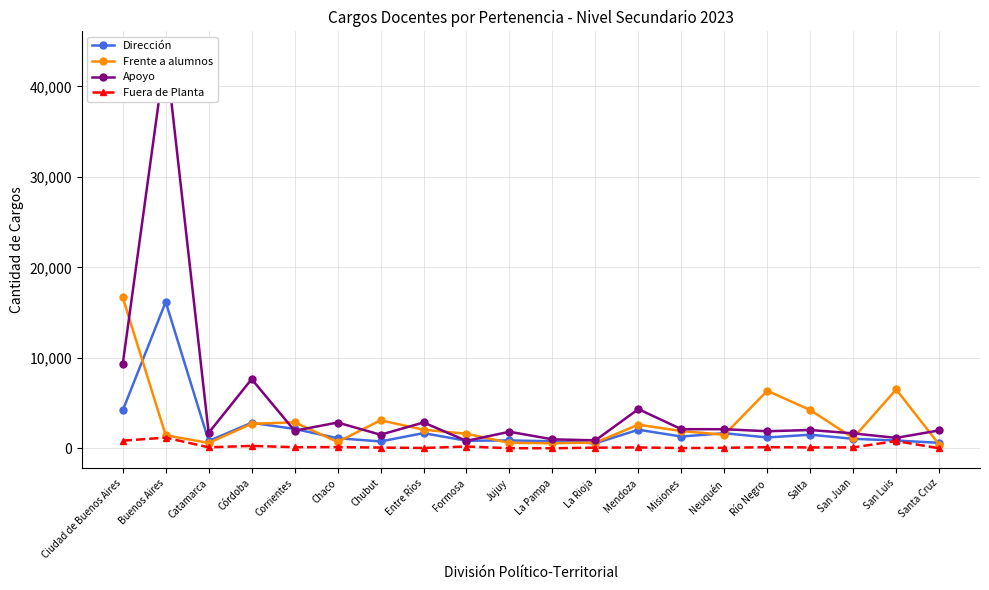

Where is the first local minimum for Fuera de Planta?

Catamarca